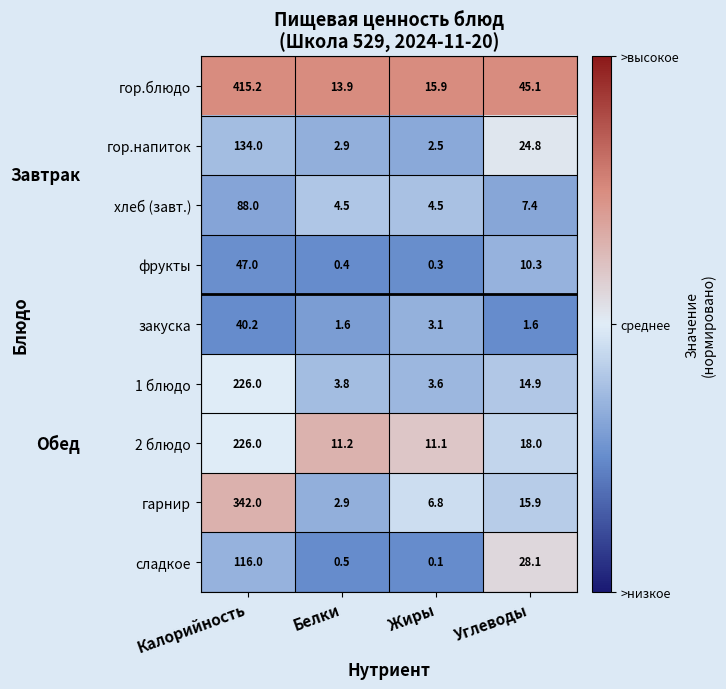

At which category does the chart reach its peak across all series?

Калорийность